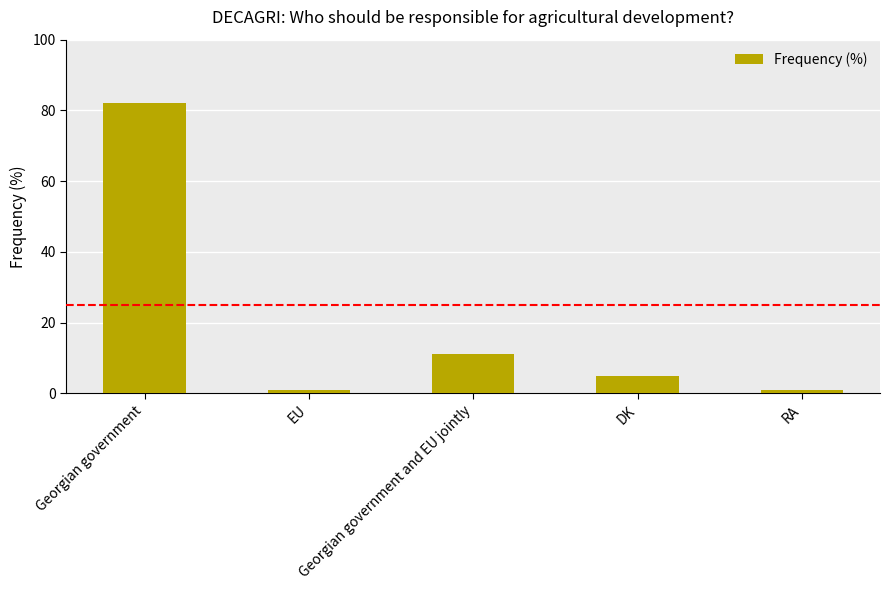

At which label is the value closest to 41?

Georgian government and EU jointly